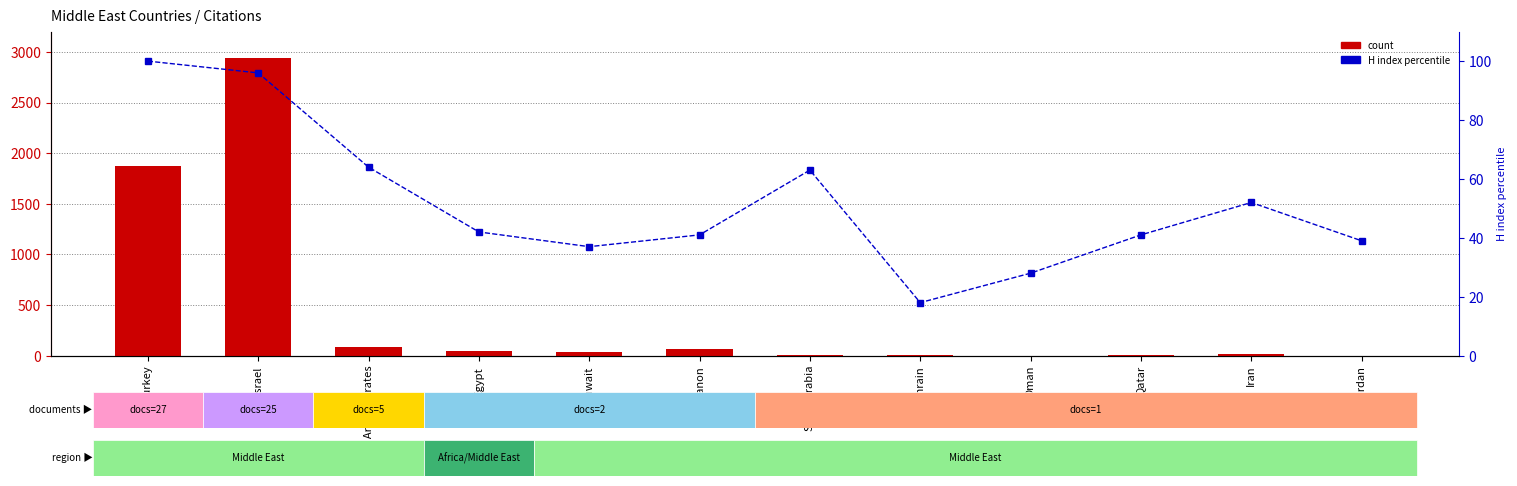

List the series in order of their overall mean, lowest first.

H index percentile, count